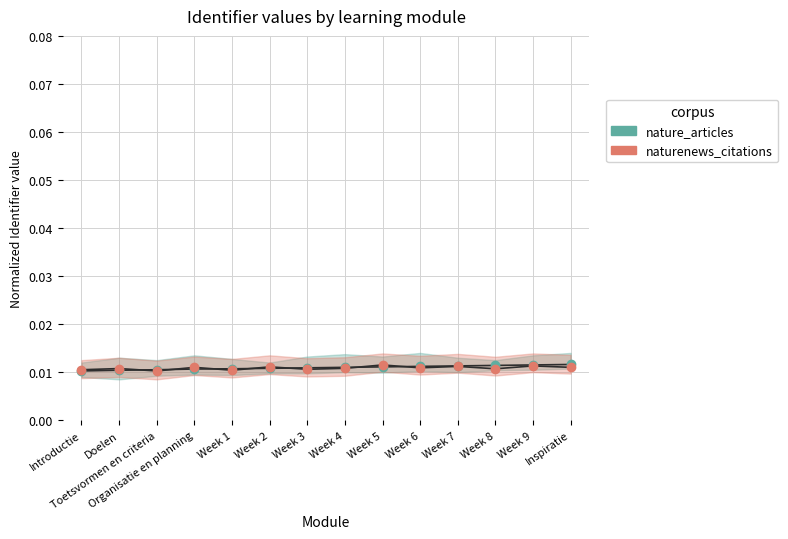

At which label is naturenews_citations closest to 0?

Toetsvormen en criteria